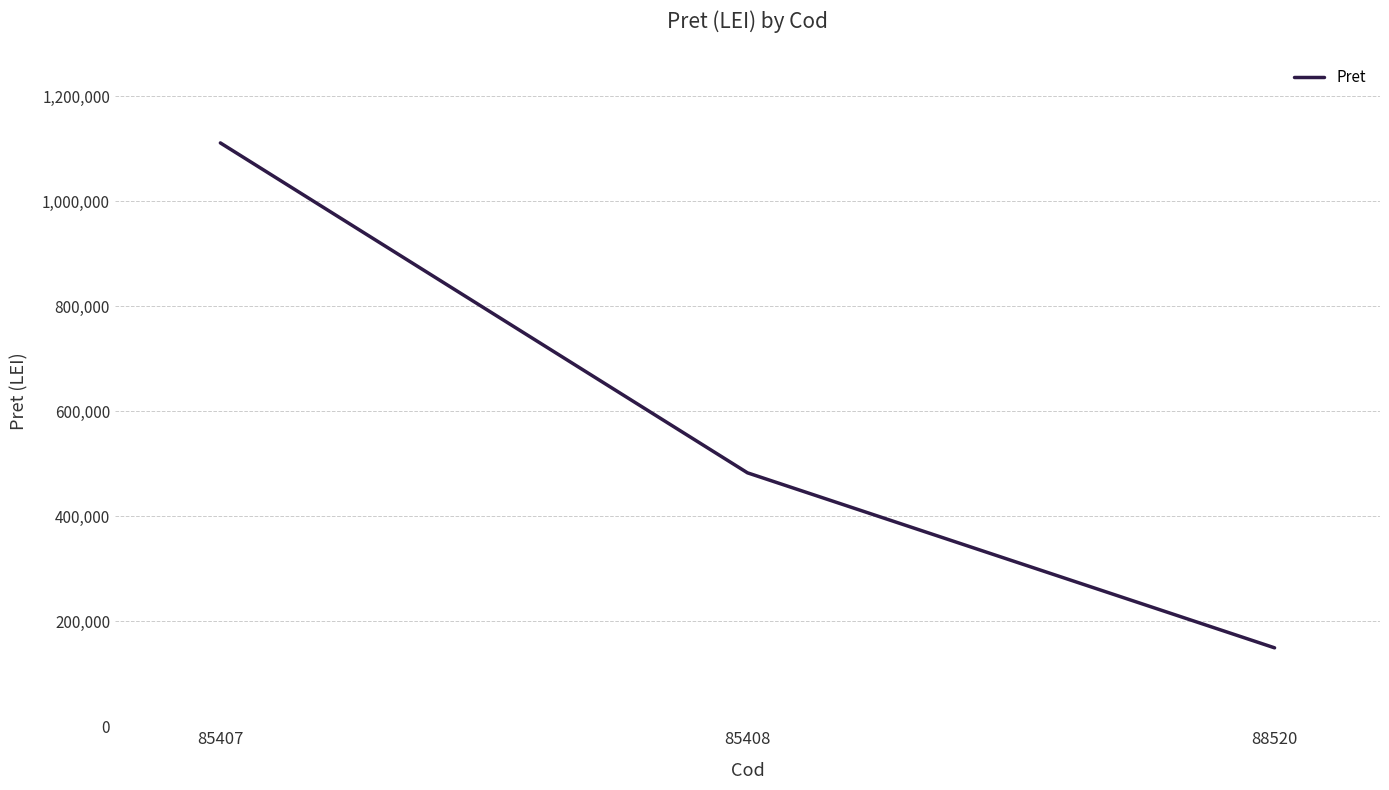

Read the value at 88520.

149374